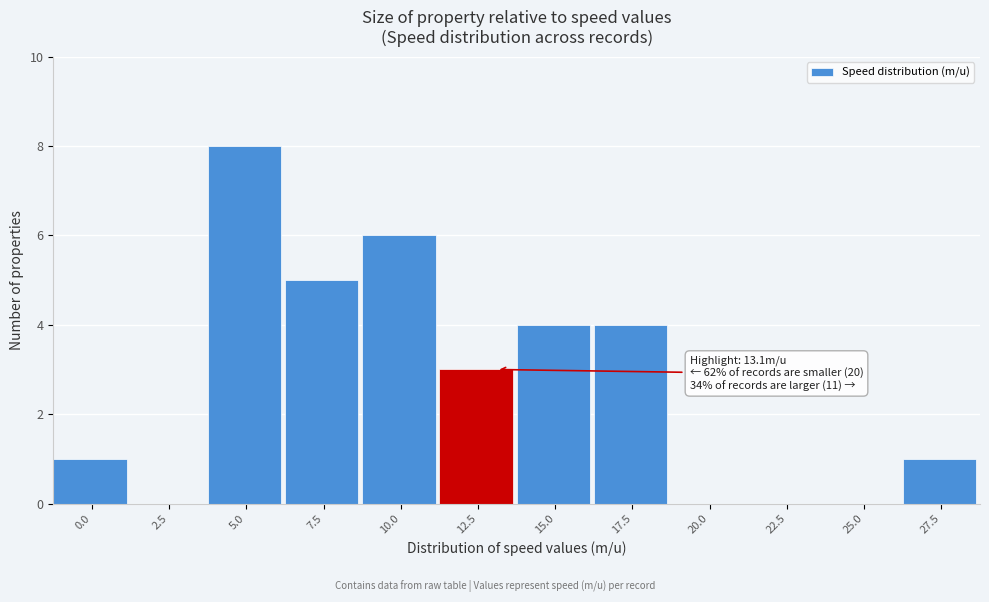

Reading left to right, what are all the values shown in this chart?

0.0=1	2.5=0	5.0=8	7.5=5	10.0=6	12.5=3	15.0=4	17.5=4	20.0=0	22.5=0	25.0=0	27.5=1